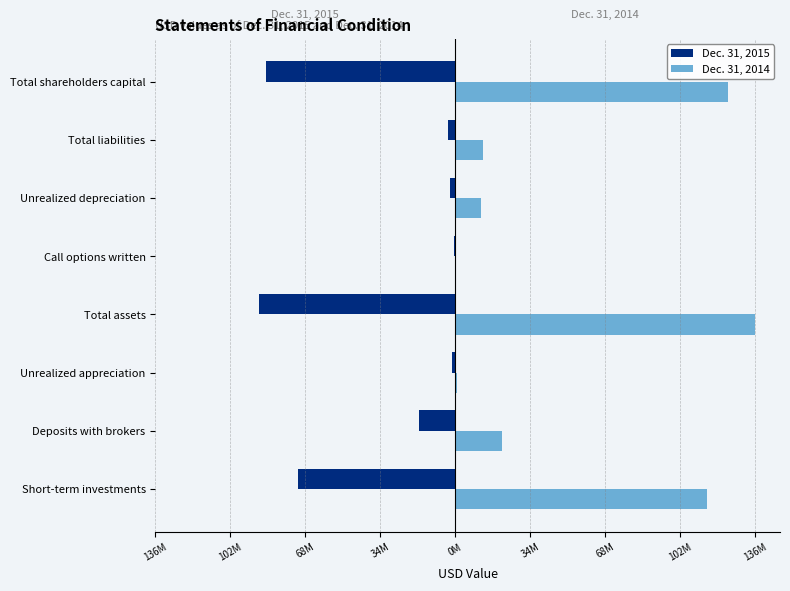

What are all the series names shown in the legend?

Dec. 31, 2015, Dec. 31, 2014